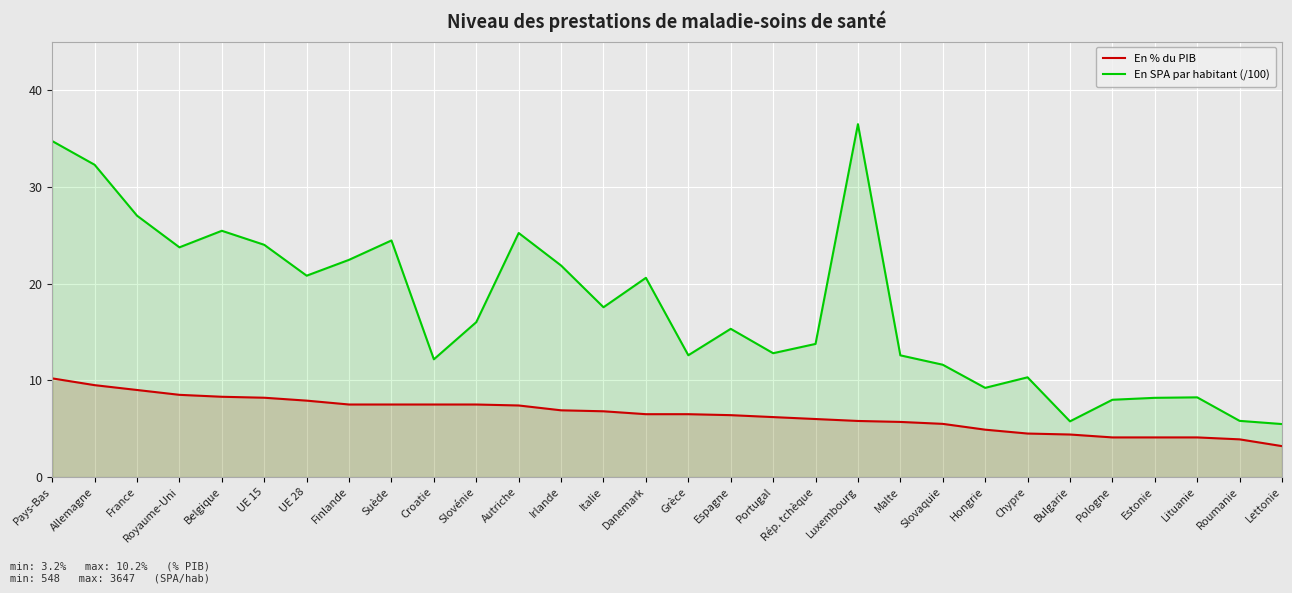

Rank the series by their average value, from highest to lowest.

En SPA par habitant (/100), En % du PIB